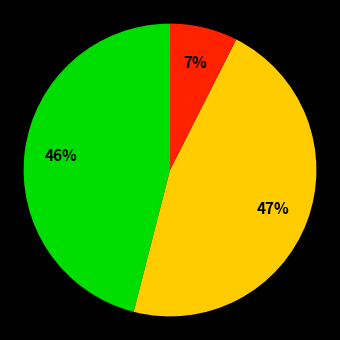

Does any single category account for the majority?

No